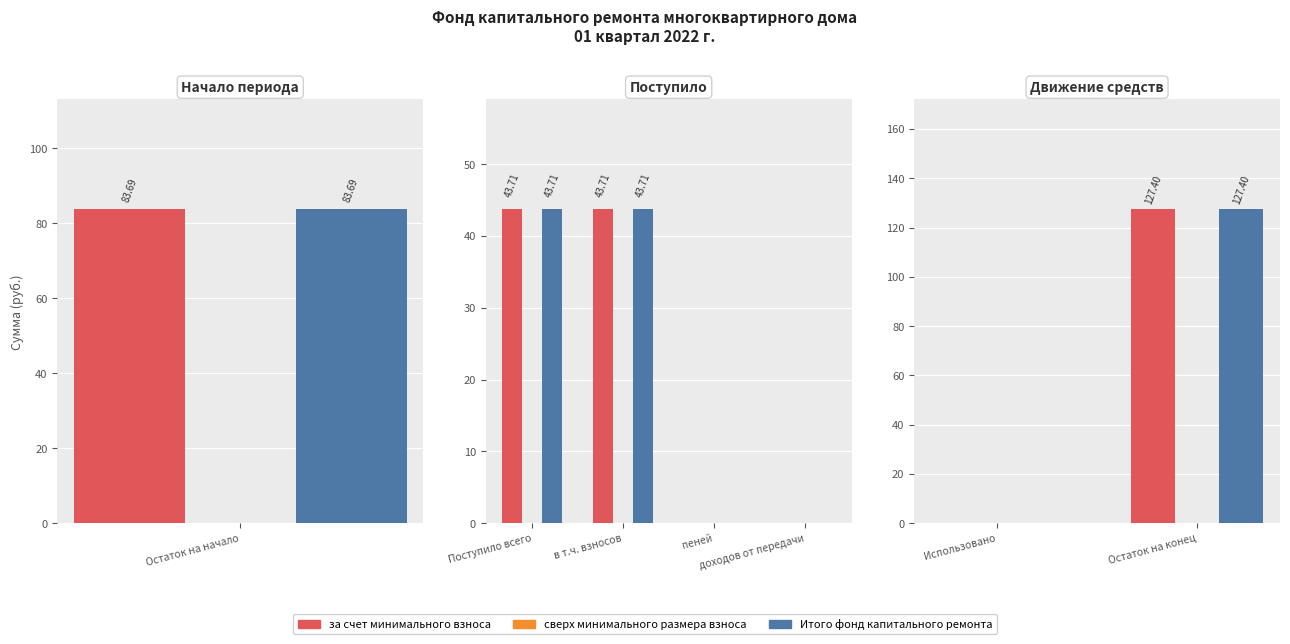

The за счет минимального взноса series shows 127.4 at Остаток на конец. True or false?

True